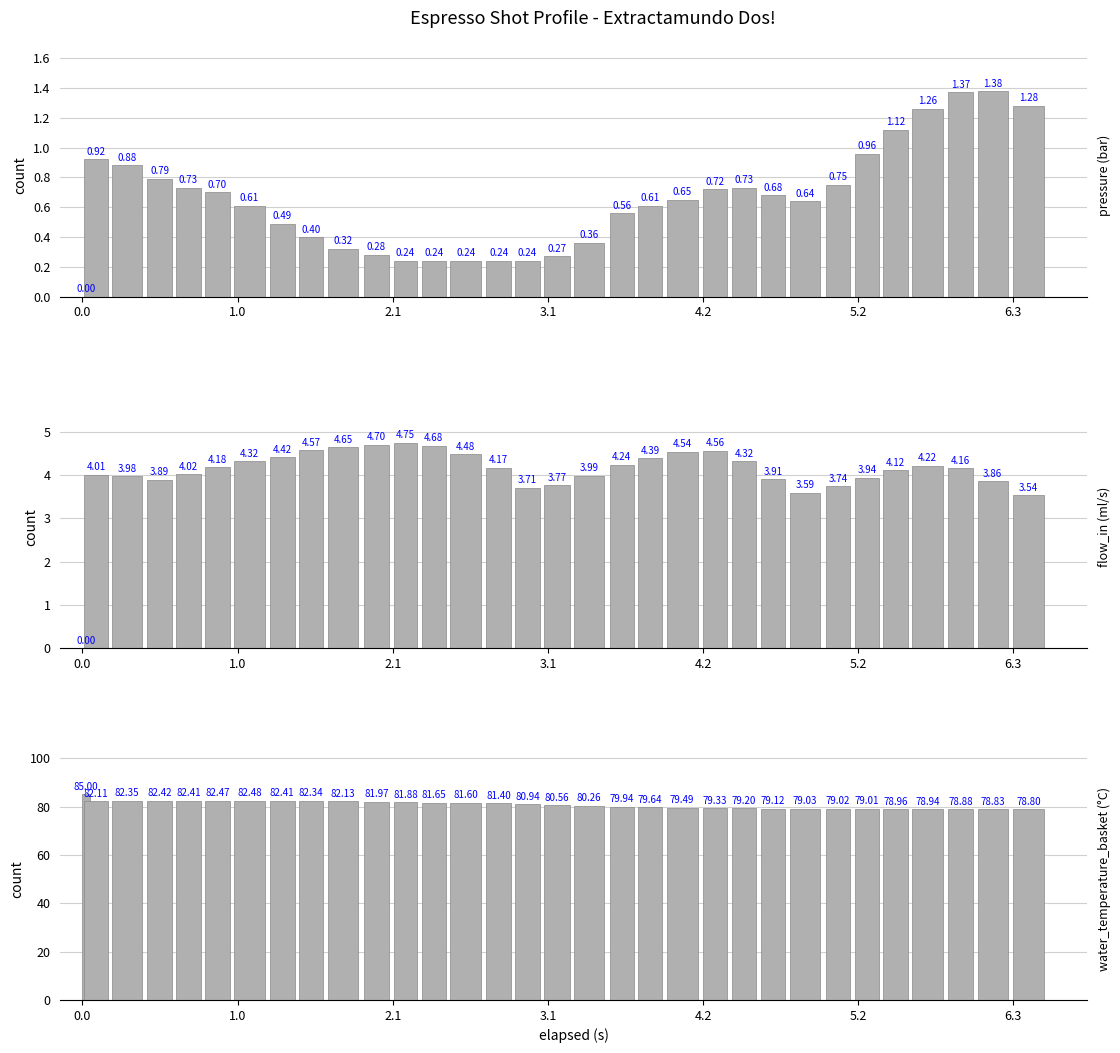

Rank the series by their maximum value, from highest to lowest.

water_temperature_basket, flow_in, pressure